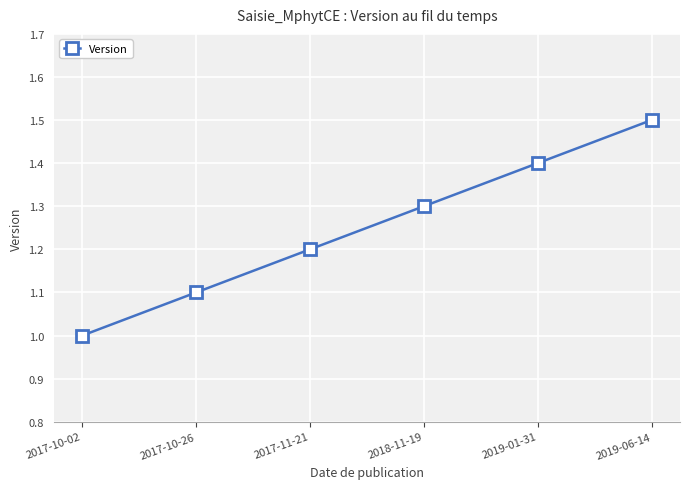

Rank the categories by value from lowest to highest.

2017-10-02, 2017-10-26, 2017-11-21, 2018-11-19, 2019-01-31, 2019-06-14